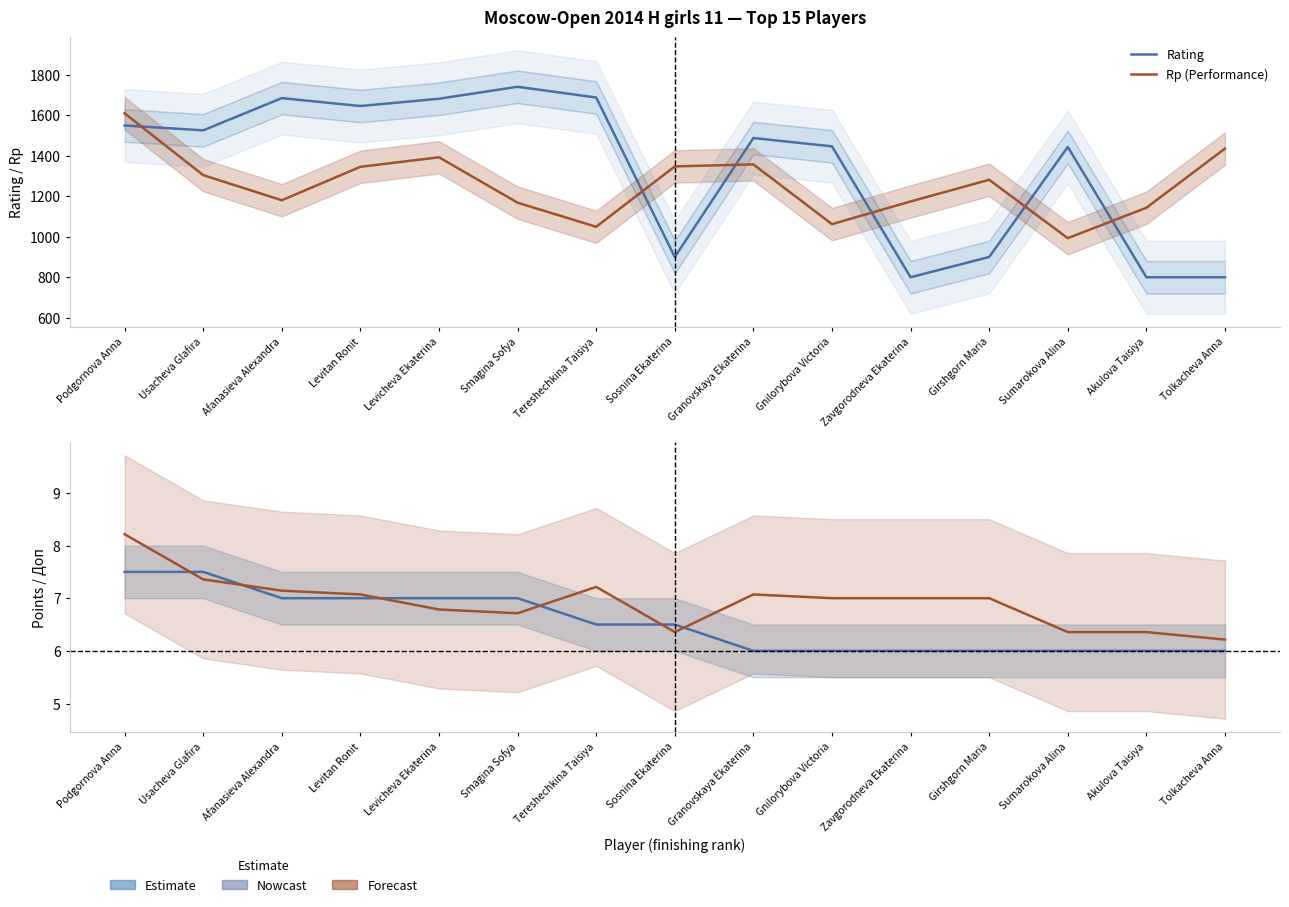

What is the sum of the Rating values at Sosnina Ekaterina and Sumarokova Alina?

2343.0